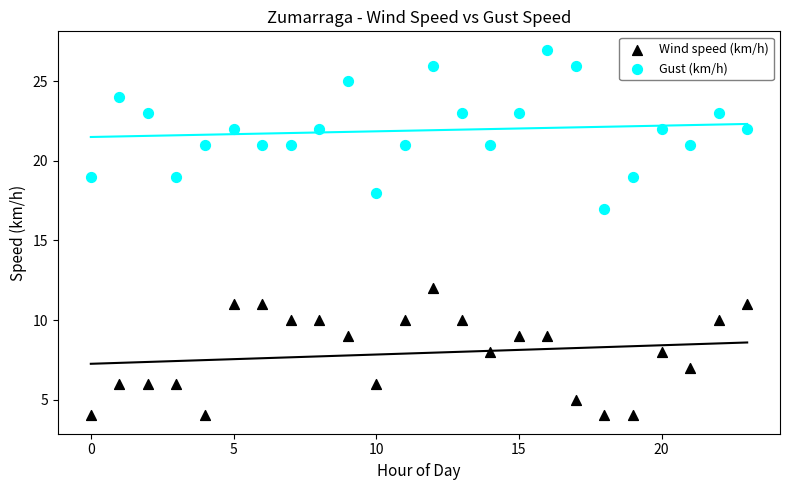

Which series reaches the minimum Y coordinate?

Wind speed (km/h)